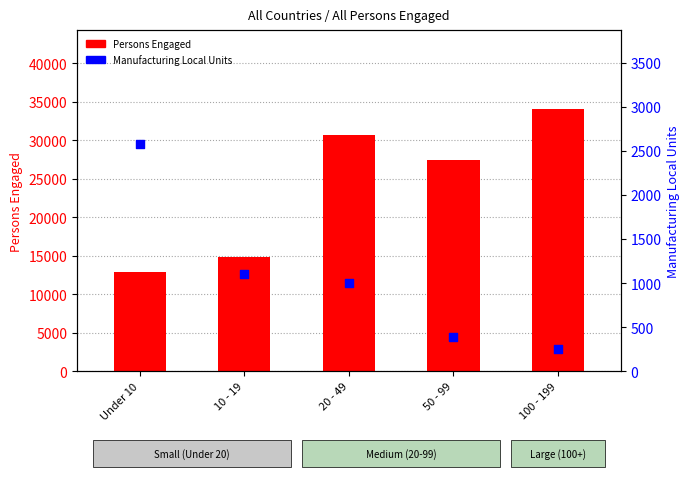

Which series contains the lowest Y value?

Manufacturing Local Units